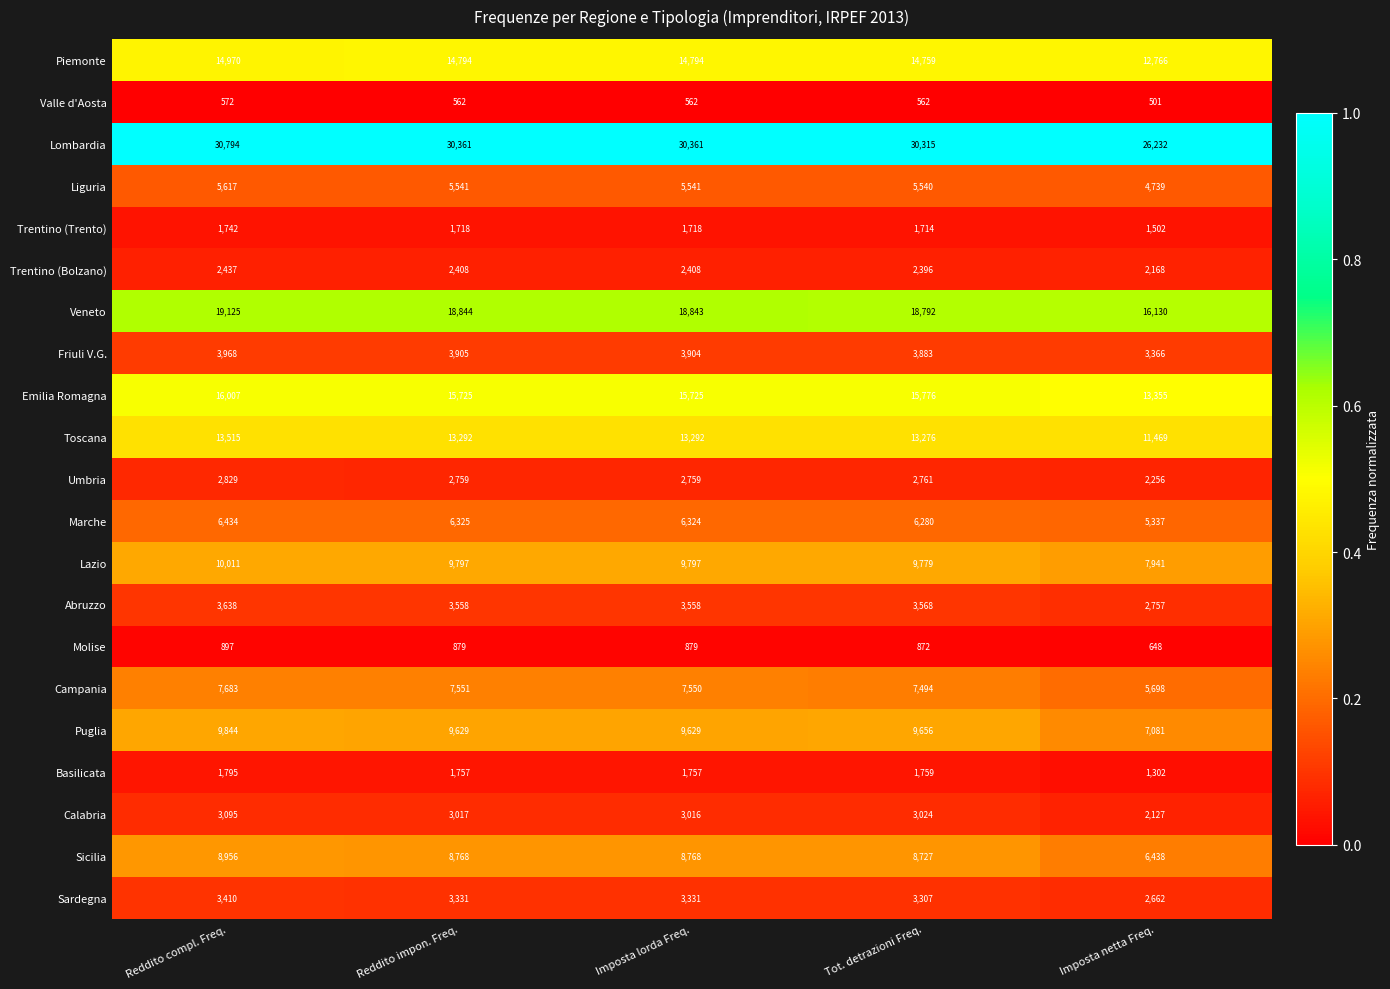

Which category has the highest value across all series?

Reddito compl. Freq.